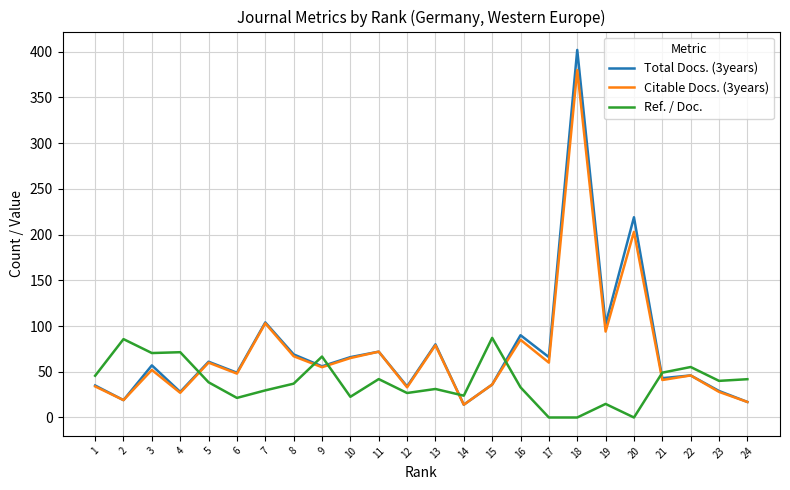

What is the difference between the highest and lowest values at 20?

219.0